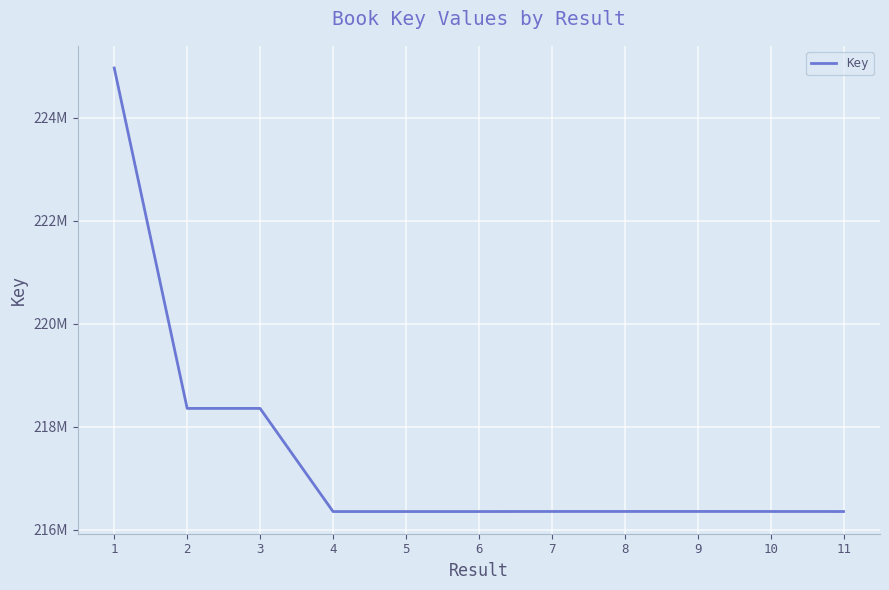

List the labels in order of value, largest first.

1, 2, 3, 9, 8, 7, 10, 11, 6, 4, 5